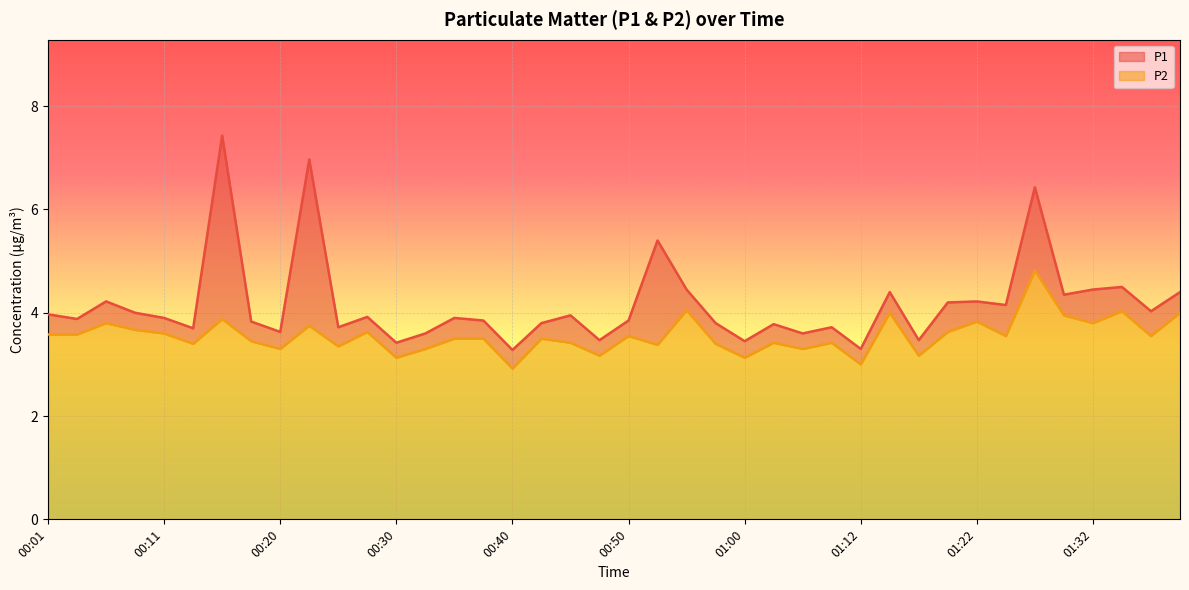

How many data points in P2 are less than 3?

1